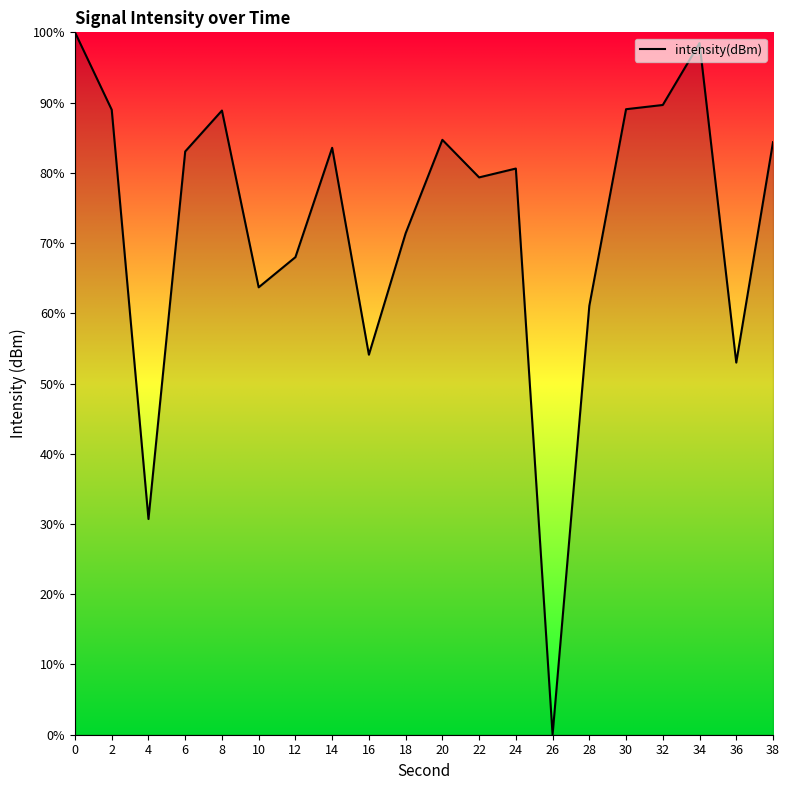

True or false: the data shows 61.1 at 28.

True